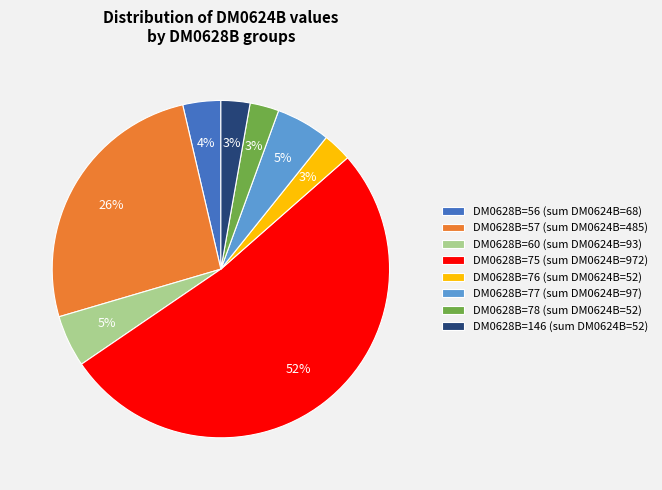

Count the number of slices in the pie.

8